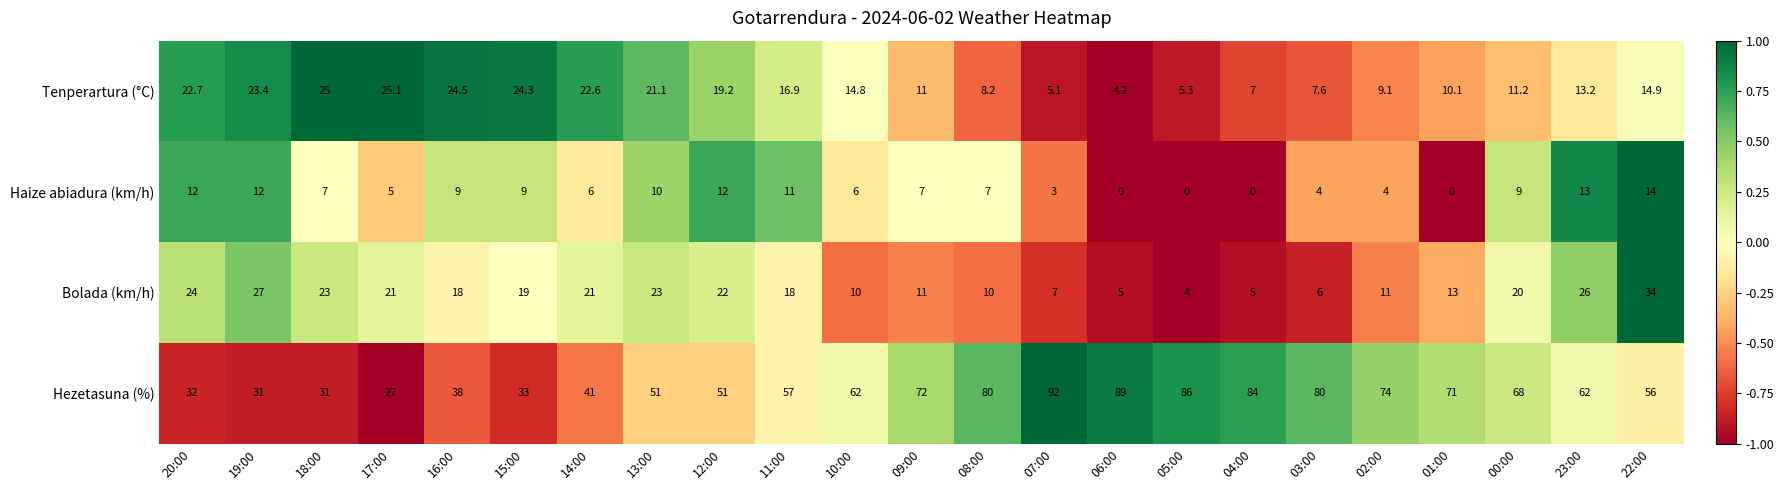

What is the maximum value shown in the chart?

92.0